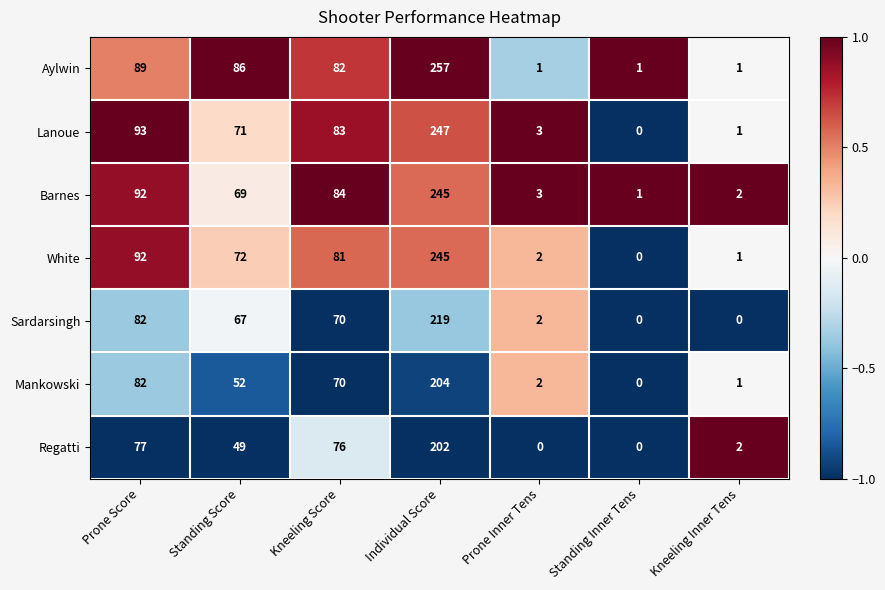

Is it true that Sardarsingh equals 83 at Standing Inner Tens?

False